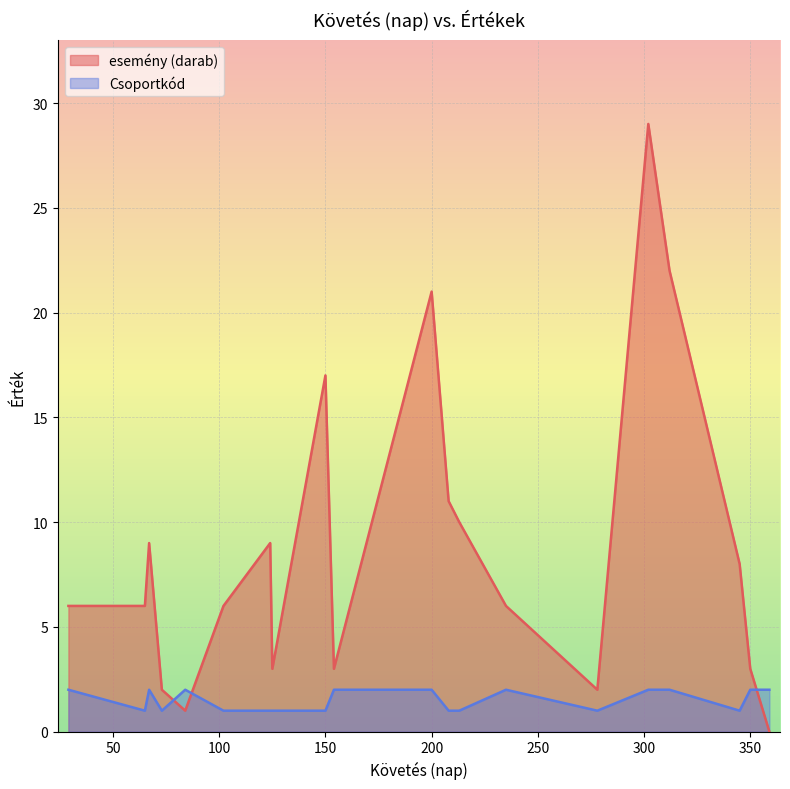

Reading left to right, extract all data points from this chart.

esemény (darab): 125=3	235=6	124=9	84=1	65=6	67=9	73=2	29=6	345=8	312=22	213=10	359=0	278=2	154=3	102=6	302=29	208=11	200=21	150=17	350=3
Csoportkód: 125=1	235=2	124=1	84=2	65=1	67=2	73=1	29=2	345=1	312=2	213=1	359=2	278=1	154=2	102=1	302=2	208=1	200=2	150=1	350=2